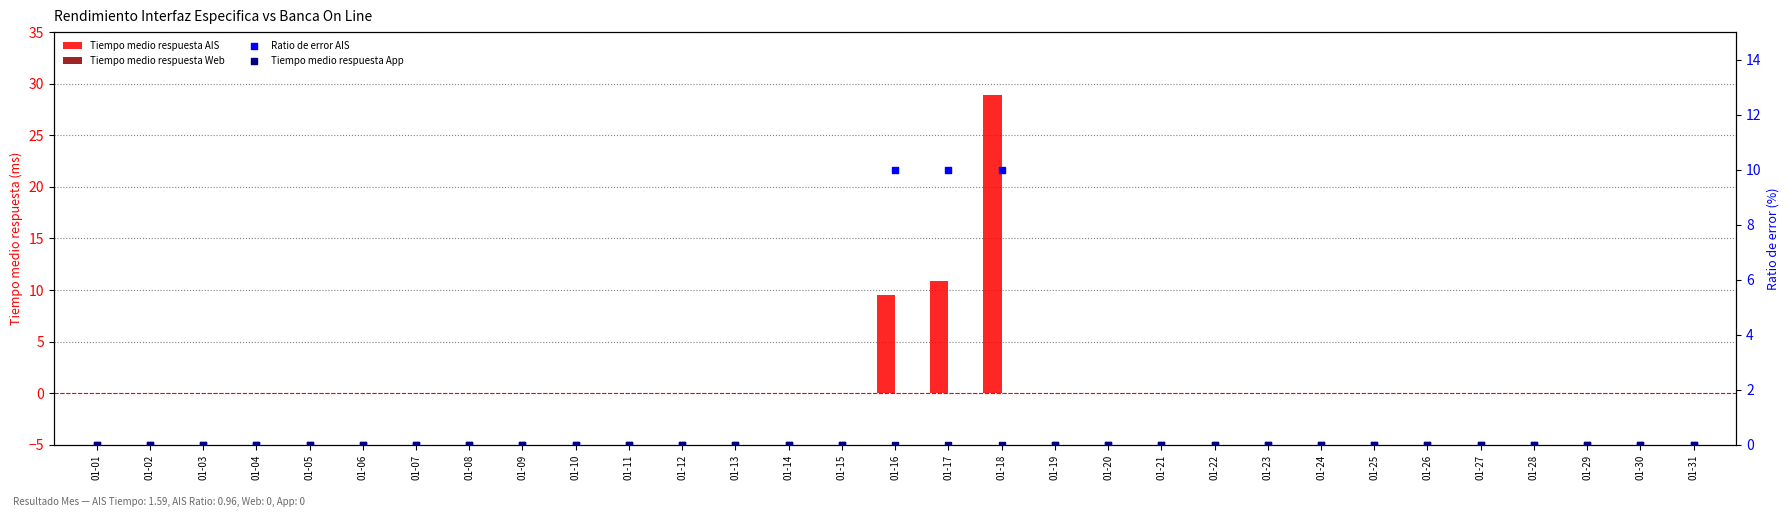

Is the value of Ratio de error AIS at 01-27 greater than the value of Tiempo medio respuesta AIS at 01-11?

No